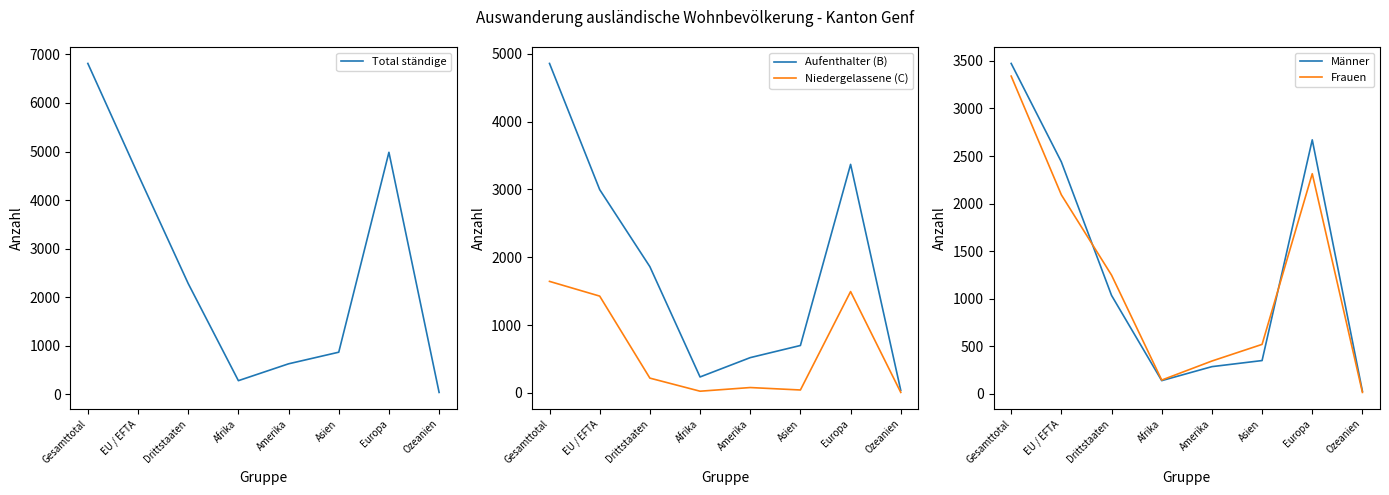

Which series changed the most between Amerika and Ozeanien?

Total ständige